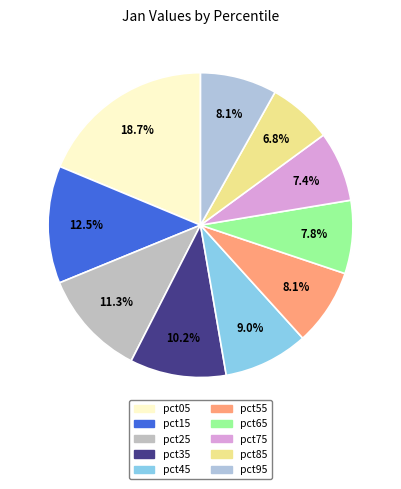

What percentage is the pct35 slice, to the nearest percent?

10%